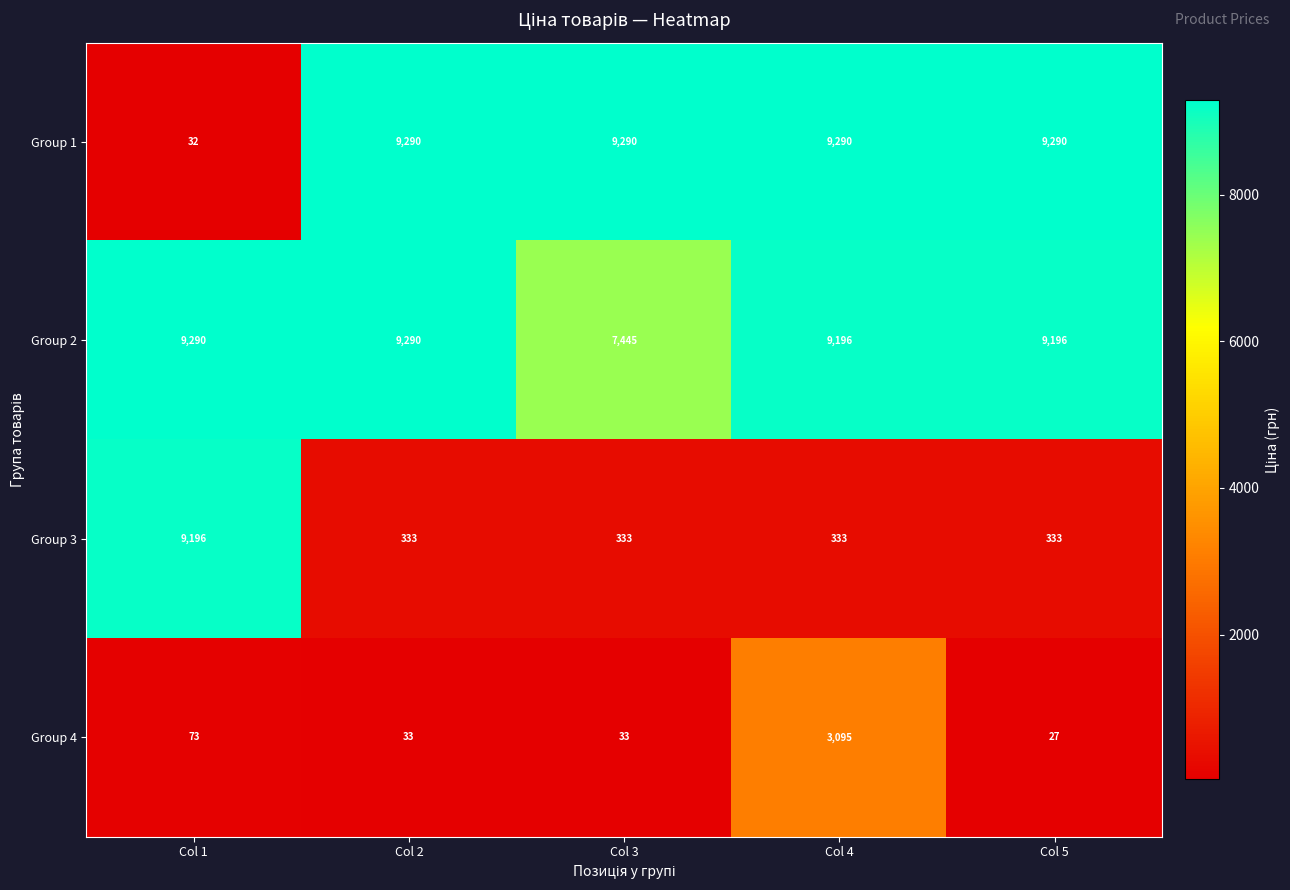

What is the difference between the maximum and minimum values in the Group 3 series?

8863